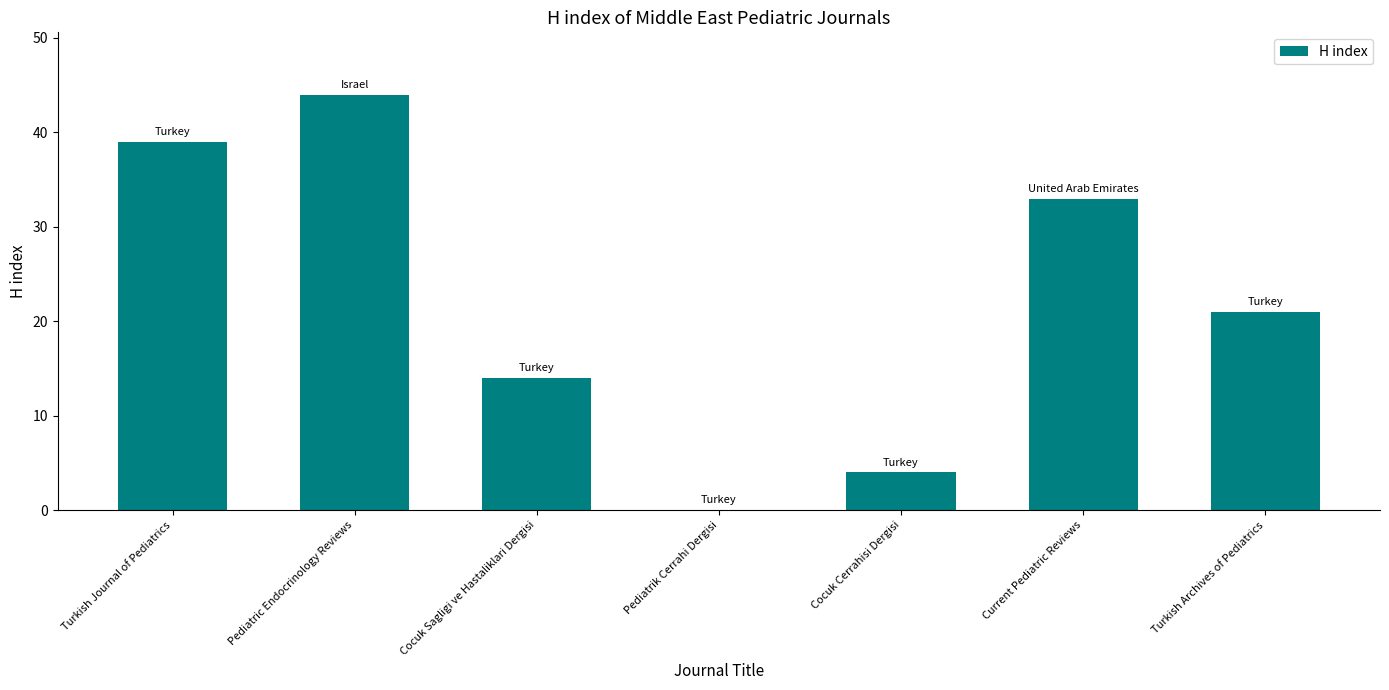

Reading left to right, transcribe all the data shown in this chart.

39	44	14	0	4	33	21